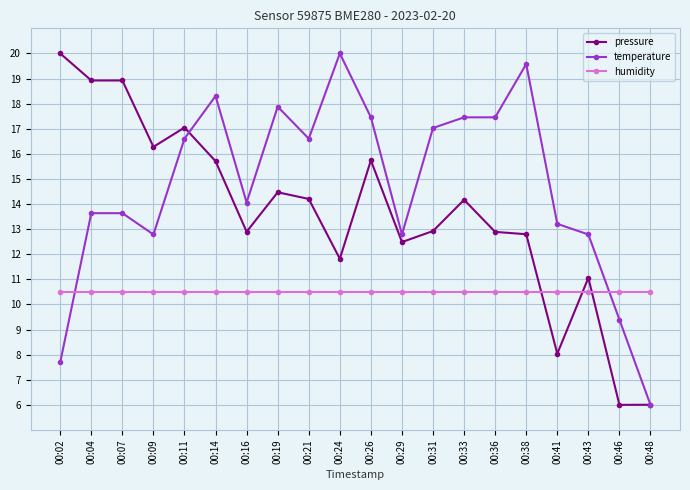

Reading right to left, transcribe all the data shown in this chart.

pressure: 00:48=6.0	00:46=6.0	00:43=11.1	00:41=8.0	00:38=12.8	00:36=12.9	00:33=14.2	00:31=12.9	00:29=12.5	00:26=15.7	00:24=11.8	00:21=14.2	00:19=14.5	00:16=12.9	00:14=15.7	00:11=17.0	00:09=16.3	00:07=18.9	00:04=18.9	00:02=20.0
temperature: 00:48=6.0	00:46=9.4	00:43=12.8	00:41=13.2	00:38=19.6	00:36=17.5	00:33=17.5	00:31=17.0	00:29=12.8	00:26=17.5	00:24=20.0	00:21=16.6	00:19=17.9	00:16=14.1	00:14=18.3	00:11=16.6	00:09=12.8	00:07=13.6	00:04=13.6	00:02=7.7
humidity: 00:48=10.5	00:46=10.5	00:43=10.5	00:41=10.5	00:38=10.5	00:36=10.5	00:33=10.5	00:31=10.5	00:29=10.5	00:26=10.5	00:24=10.5	00:21=10.5	00:19=10.5	00:16=10.5	00:14=10.5	00:11=10.5	00:09=10.5	00:07=10.5	00:04=10.5	00:02=10.5